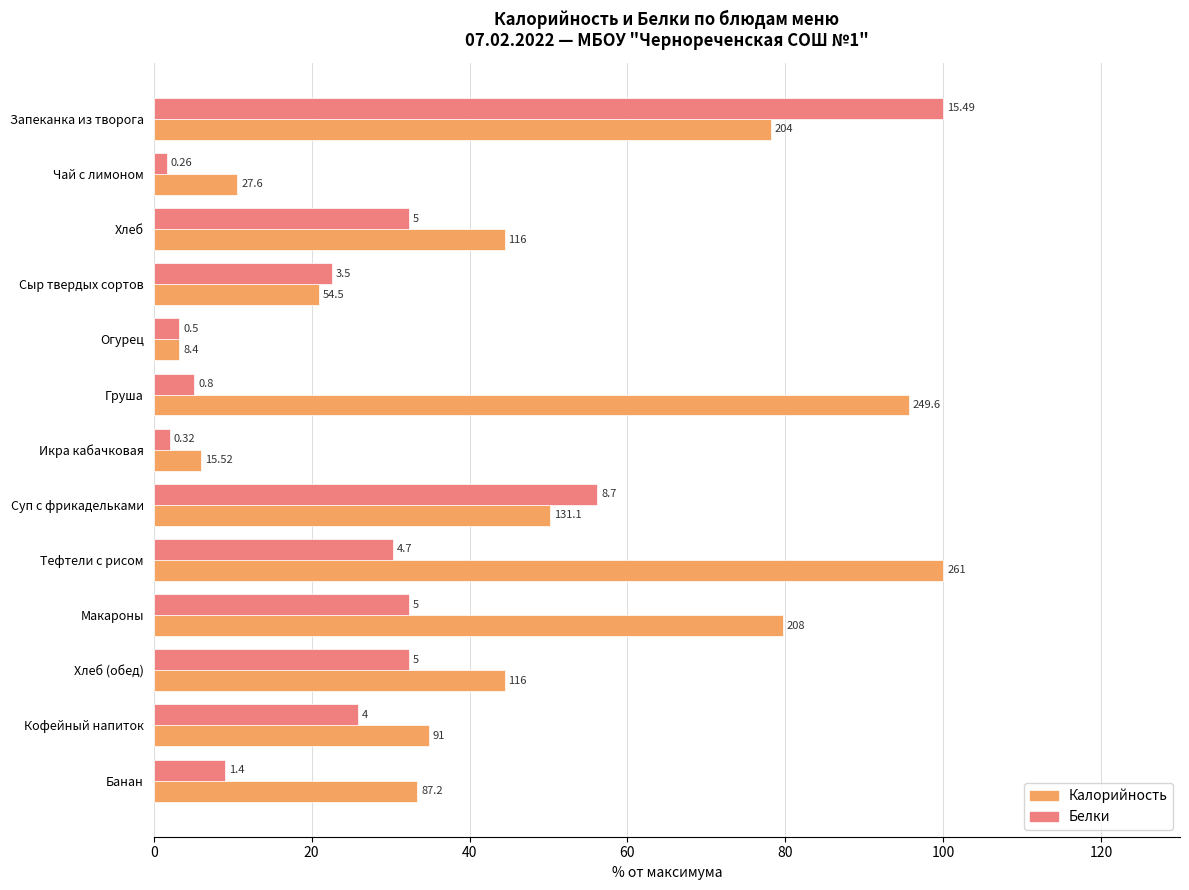

What is the value of the Калорийность bar at the 3rd from the left?

44.4